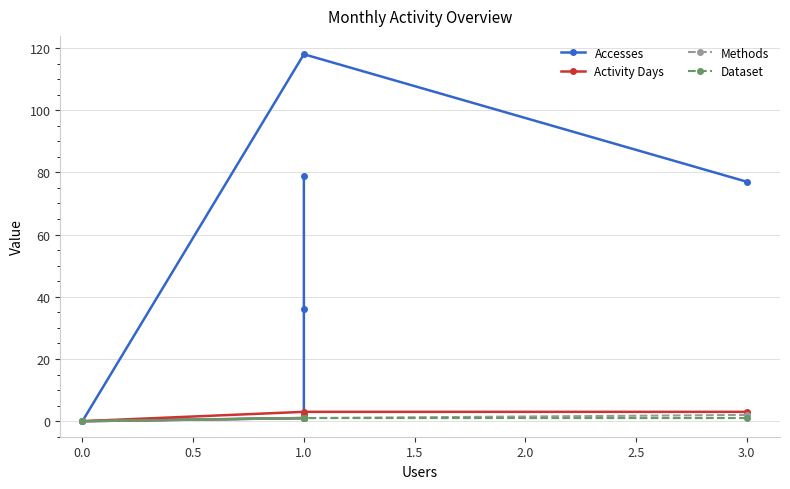

How many data points does each series have?

6